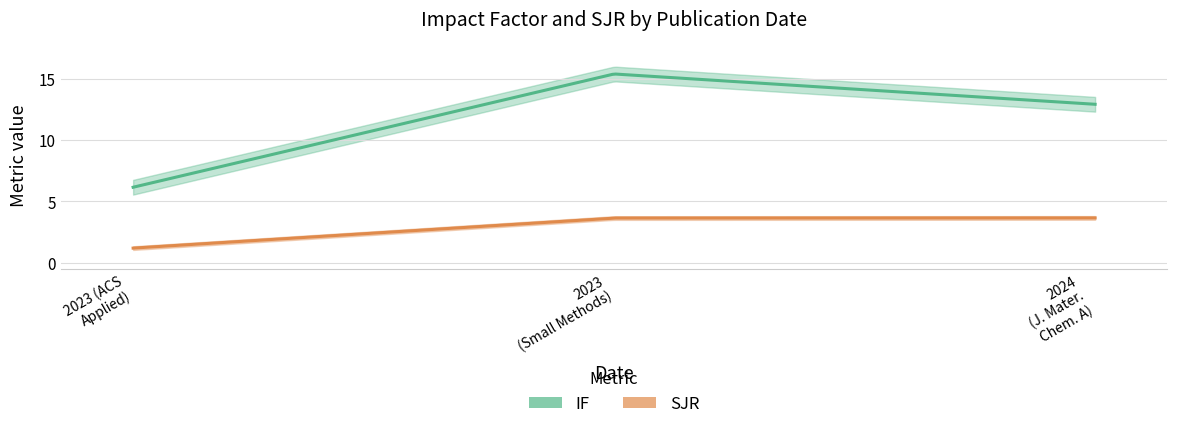

Which series changed the most between 2024 and 2023?

IF